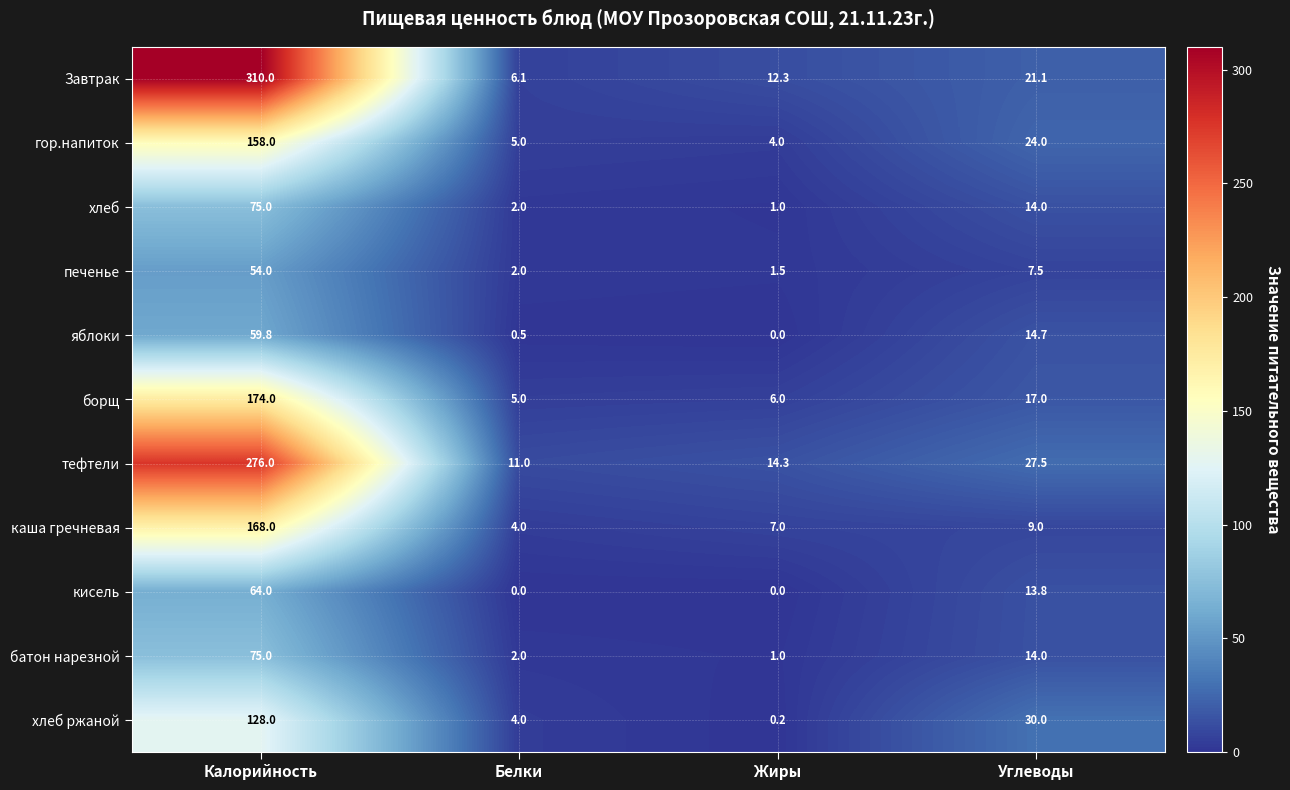

At how many categories does at least one series exceed 248?

1